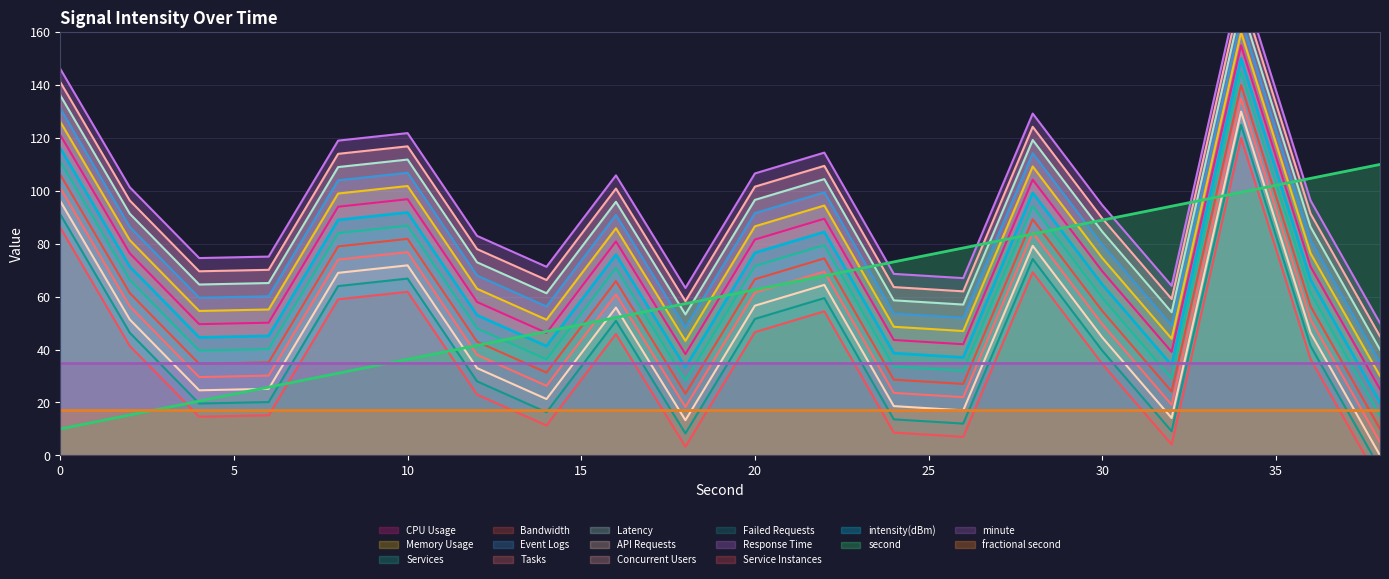

At how many categories does at least one series exceed 123?

1